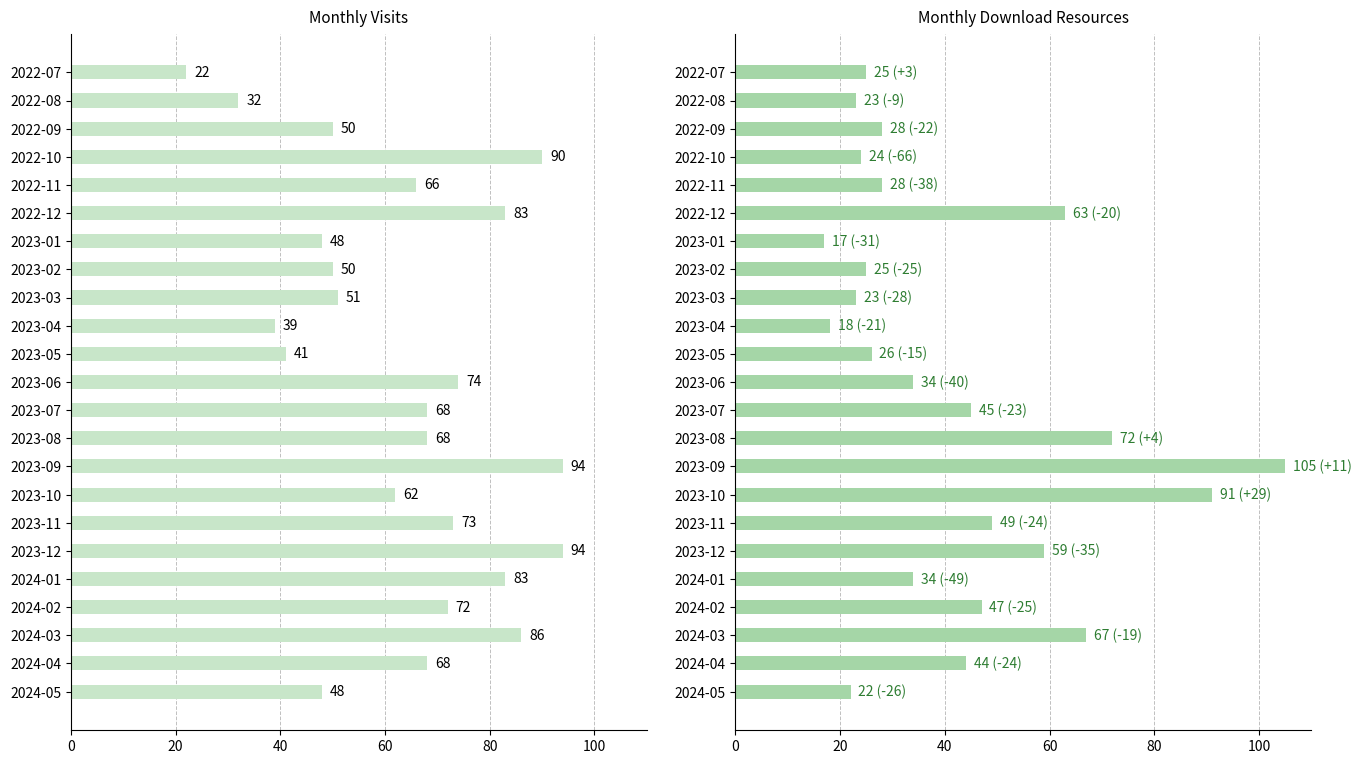

Which series has the widest spread of values?

monthly_download_resource